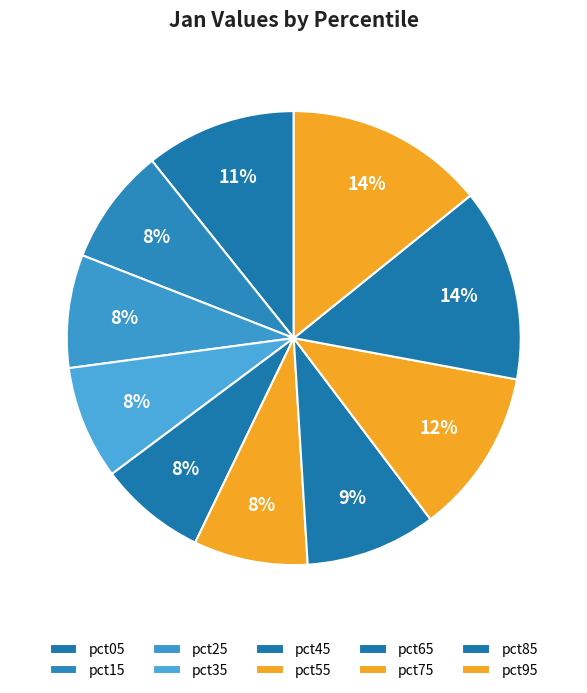

How many segments does this pie chart have?

10